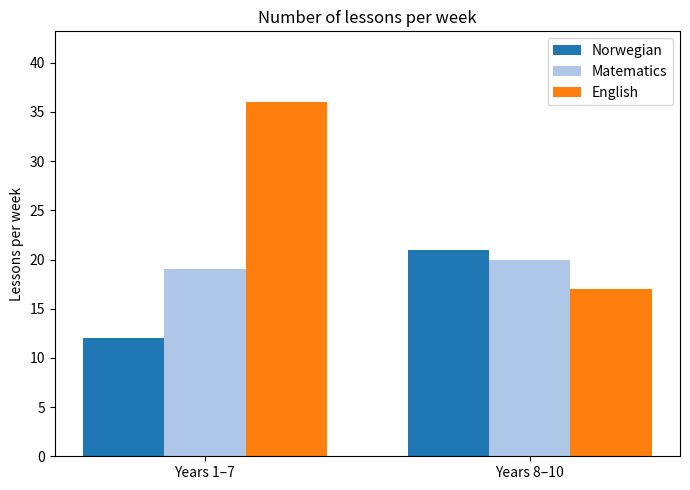

What is the total value across all series at Years 1–7?

67